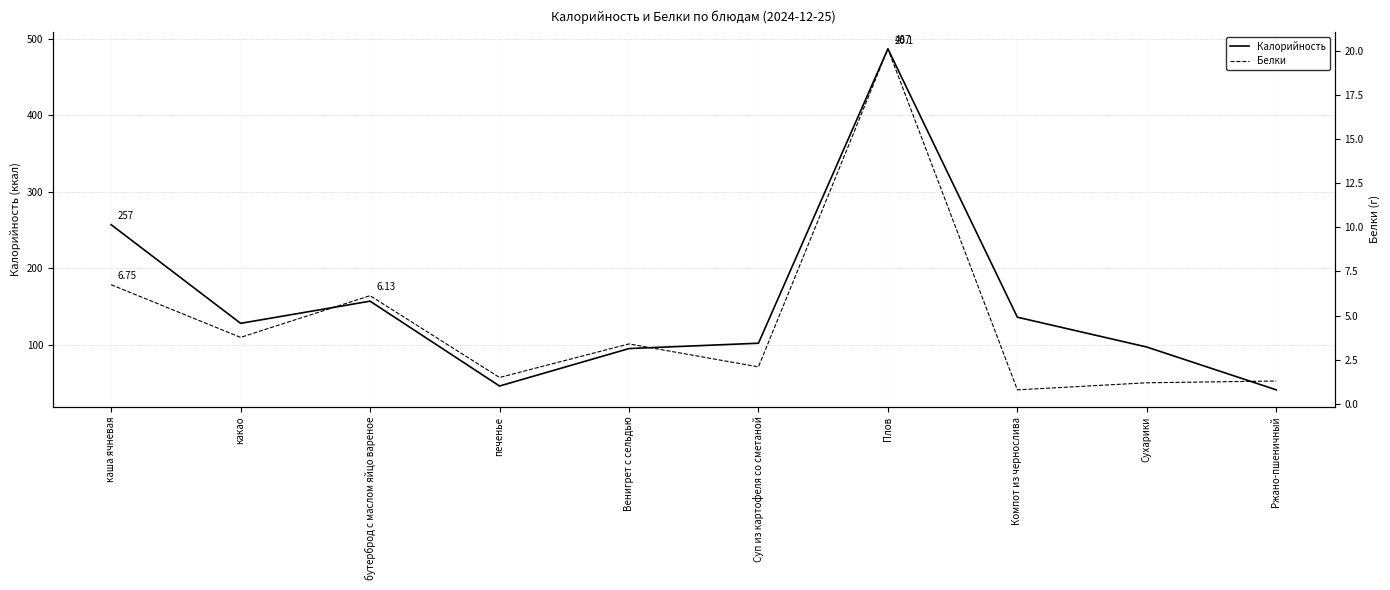

Where is Белки nearest to the value 10?

каша ячневая